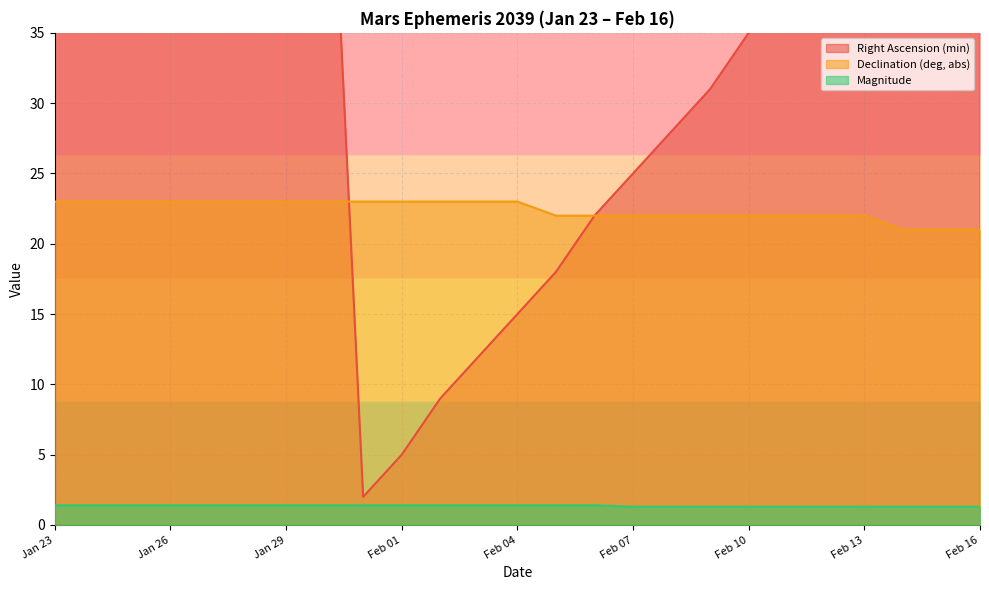

What is the value of the Magnitude point at the 23rd from the left?

1.3